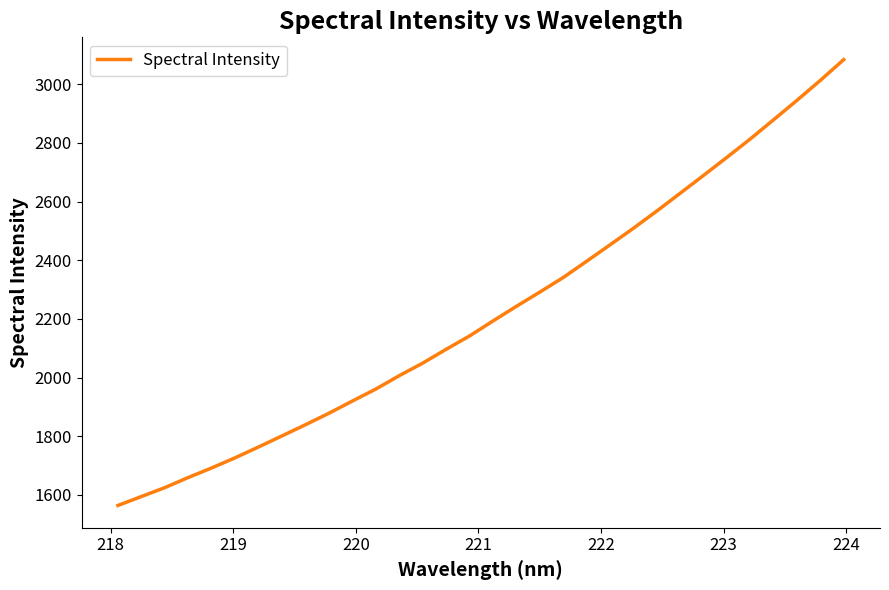

What is the difference between the maximum and second lowest values?

1490.0